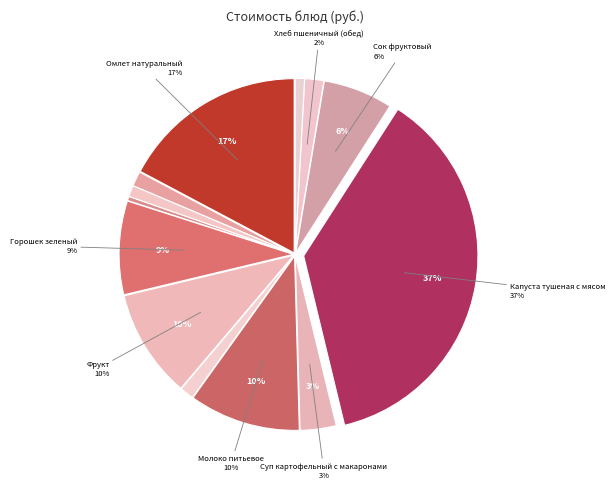

To the nearest percent, what percentage of the pie is Капуста тушеная с мясом?

37%